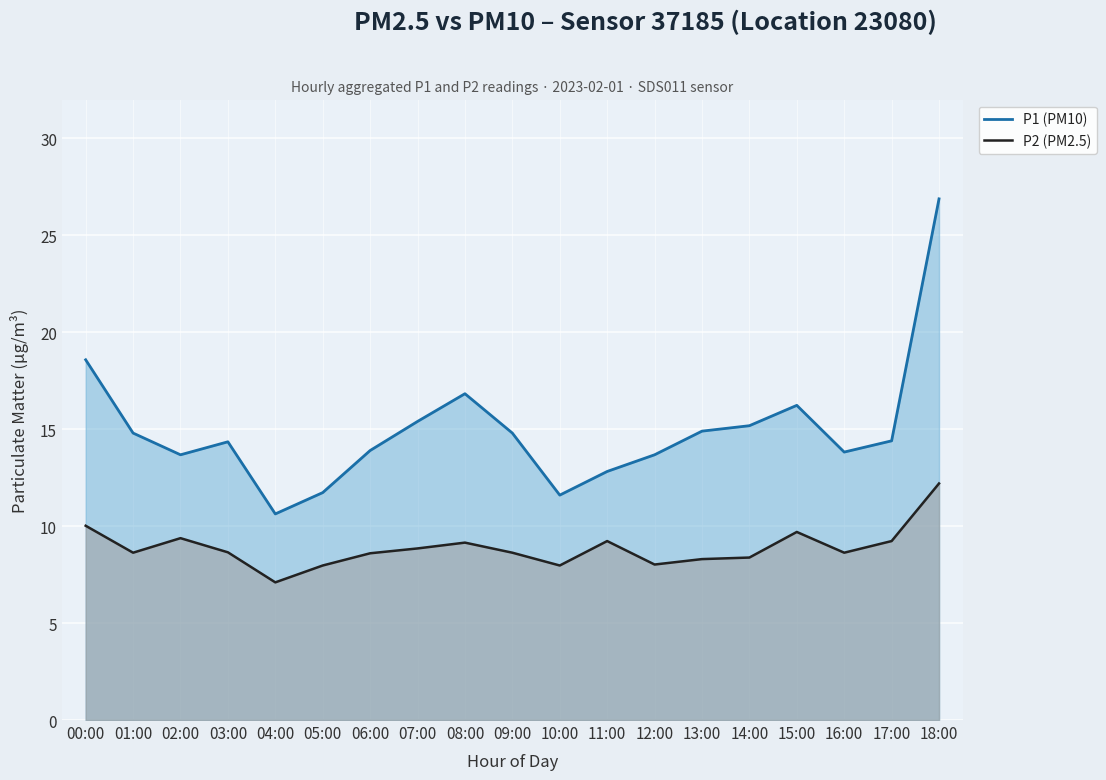

True or false: P2 (PM2.5) and P1 (PM10) cross at least once.

False